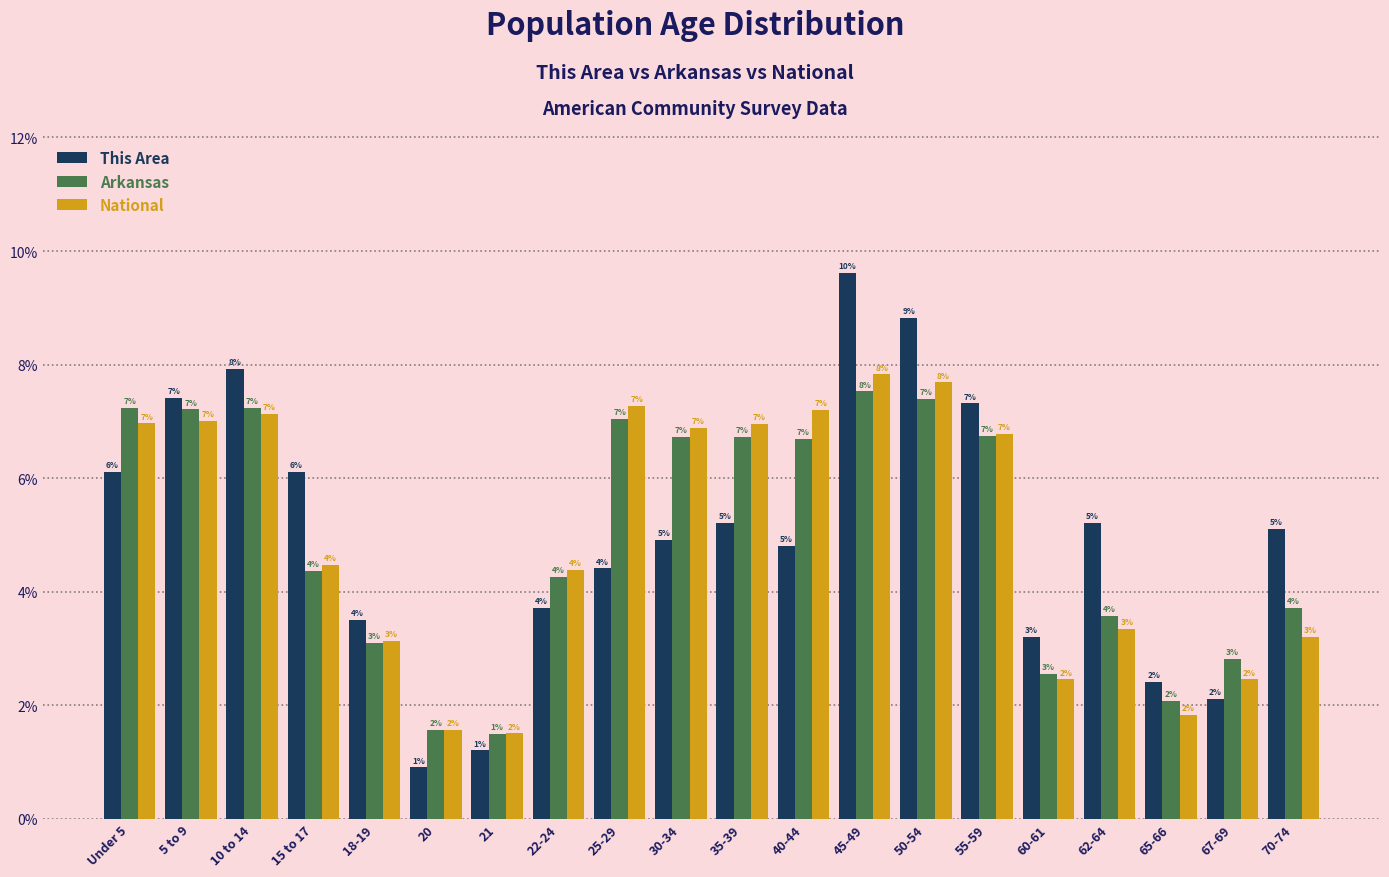

How many groups of bars are there?

20